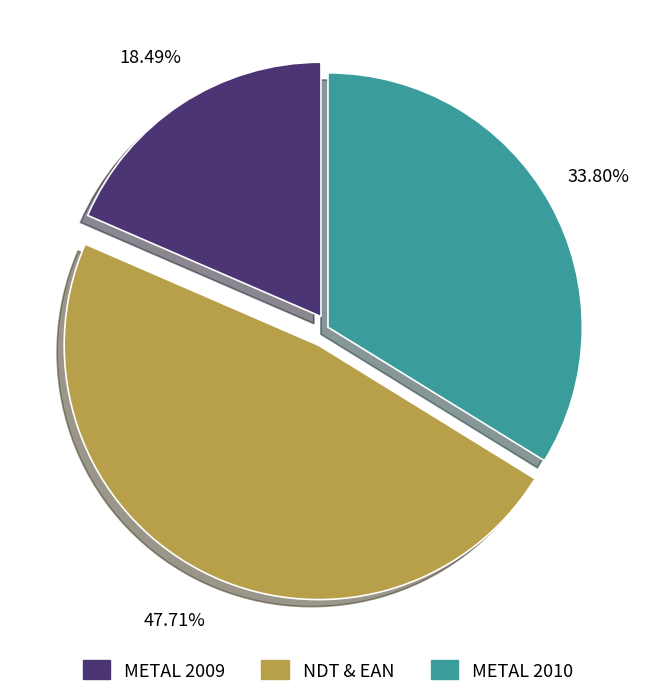

Is there any slice that represents more than half of the pie?

No